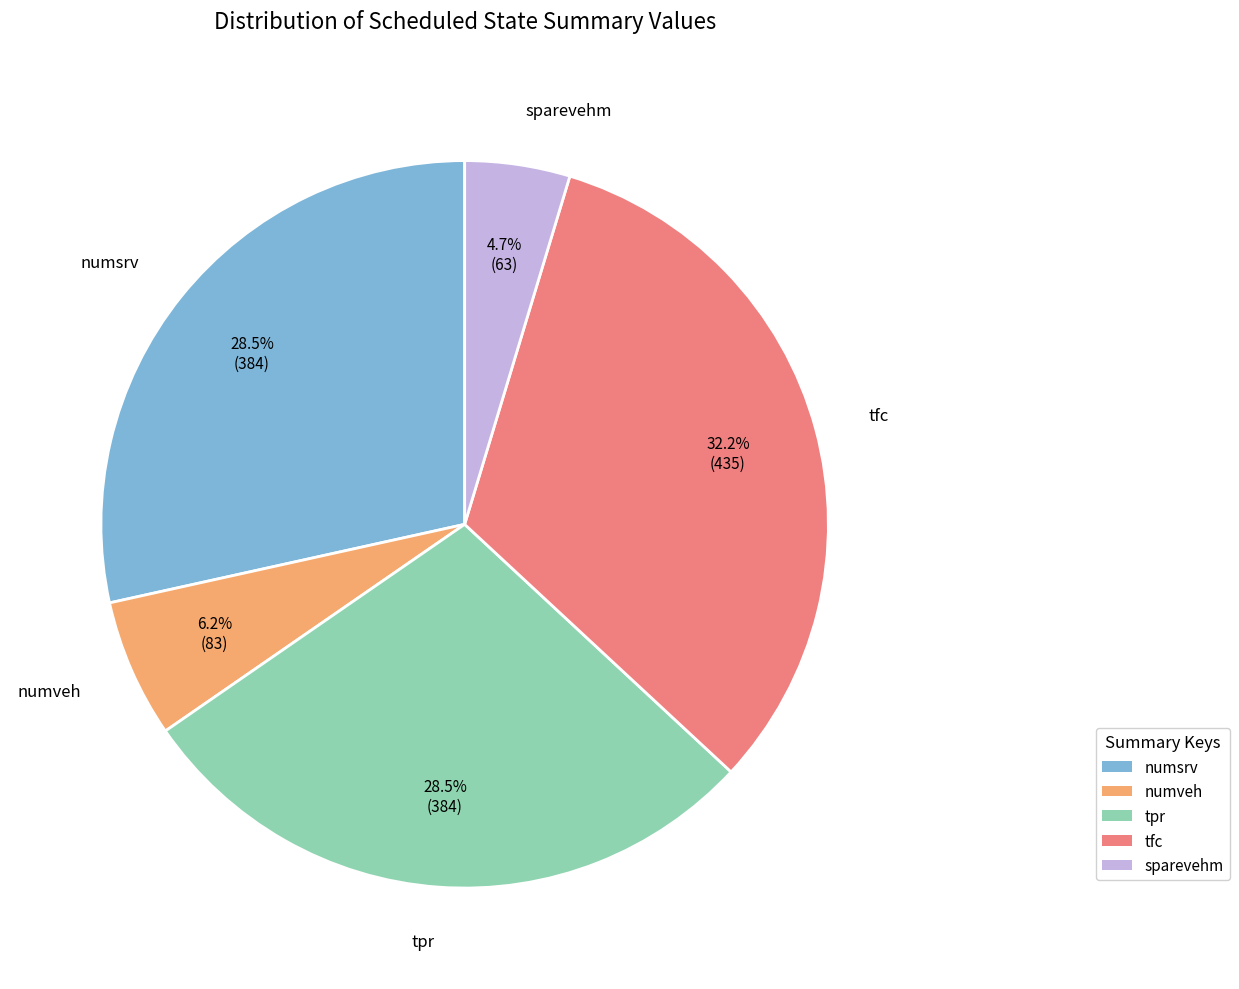

What percentage is NOT represented by tpr?

71.5%